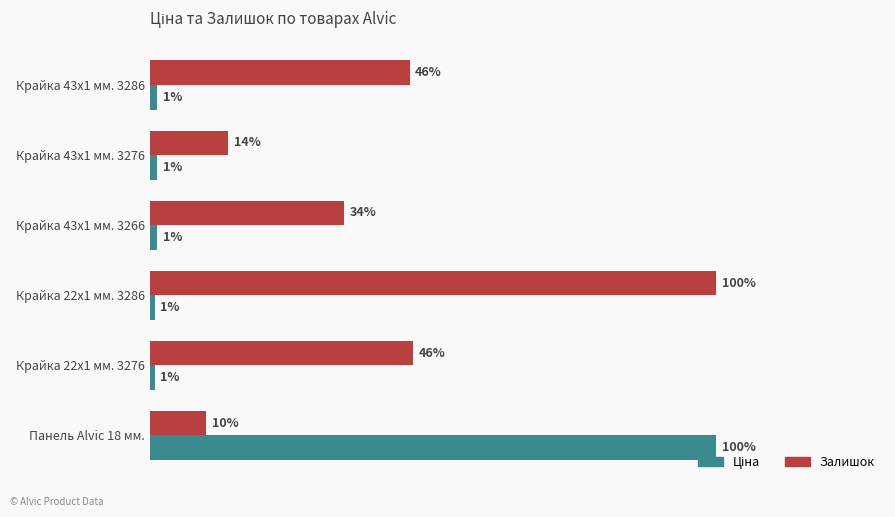

Rank the series by their maximum value, from lowest to highest.

Ціна, Залишок